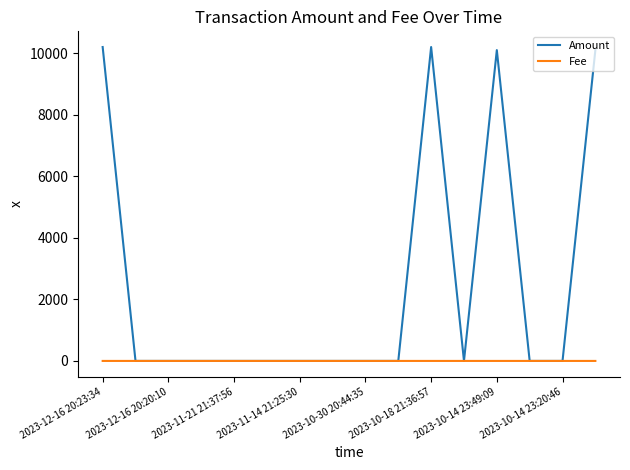

How many times do Fee and Amount cross each other?

6